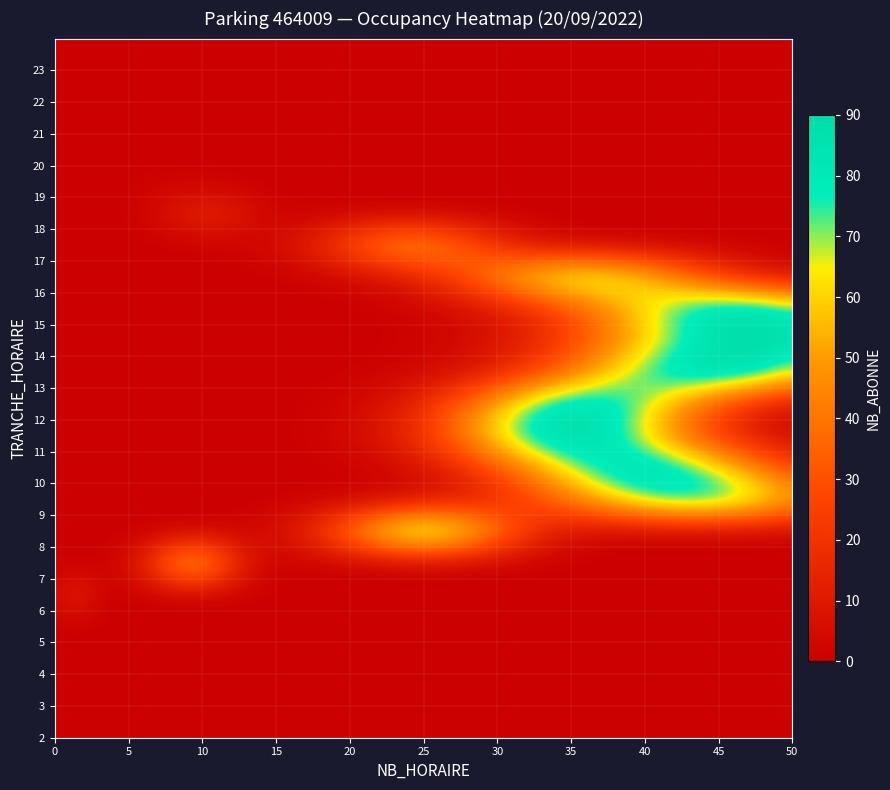

Reading left to right, list all the values displayed in this chart.

2: 0	0
3: 0	0
4: 0	0
5: 0	0
6: 1	11
7: 9	50
8: 25	80
9: 44	83
10: 40	86
11: 35	88
12: 36	85
13: 45	90
14: 48	89
15: 47	89
16: 36	73
17: 24	47
18: 10	14
19: 7	1
20: 3	0
21: 2	0
22: 2	0
23: 1	0